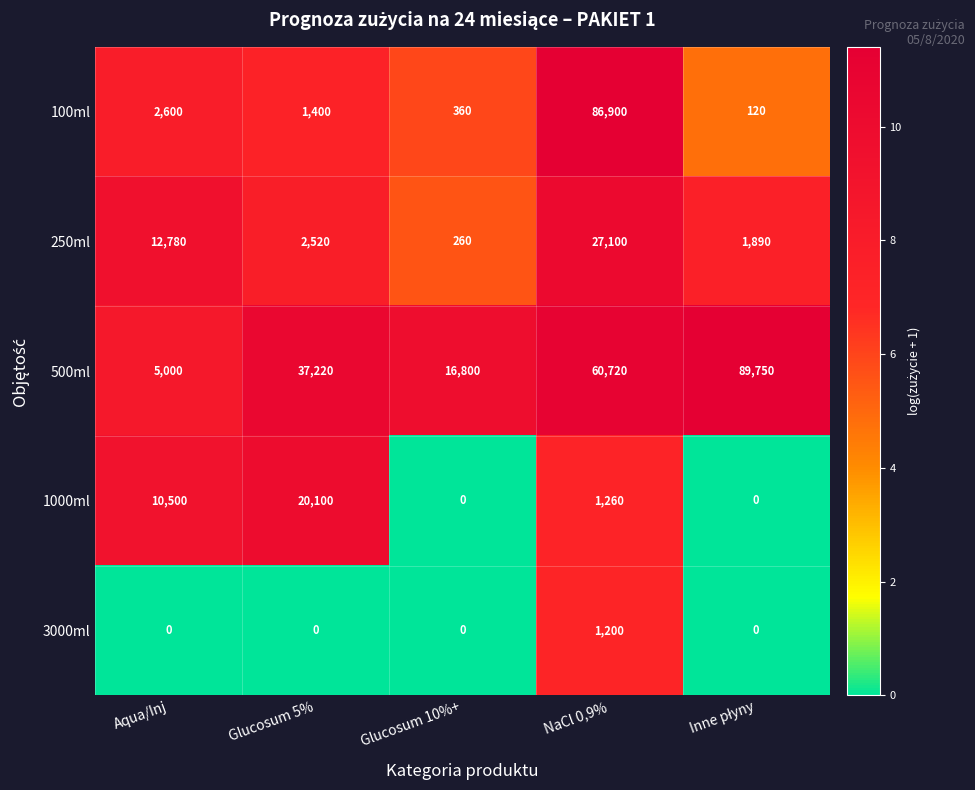

How many categories are shown in the chart?

5